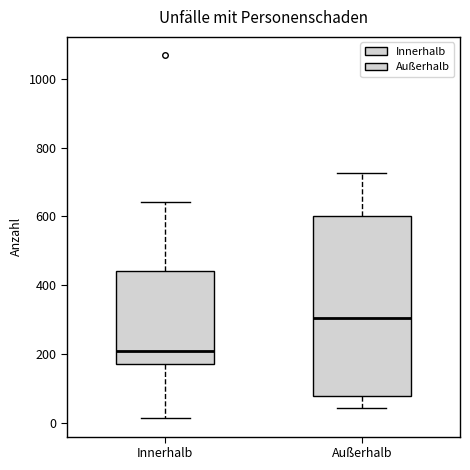

Which box is the tallest, from its lower edge to its upper edge?

Außerhalb